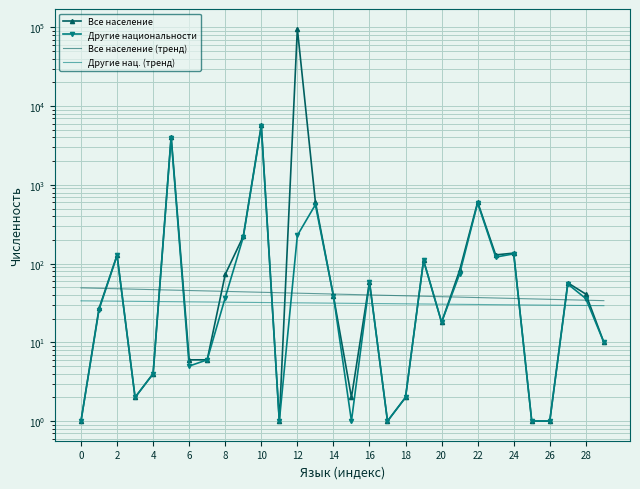

How many times do Другие нац. (тренд) and Другие национальности cross each other?

16